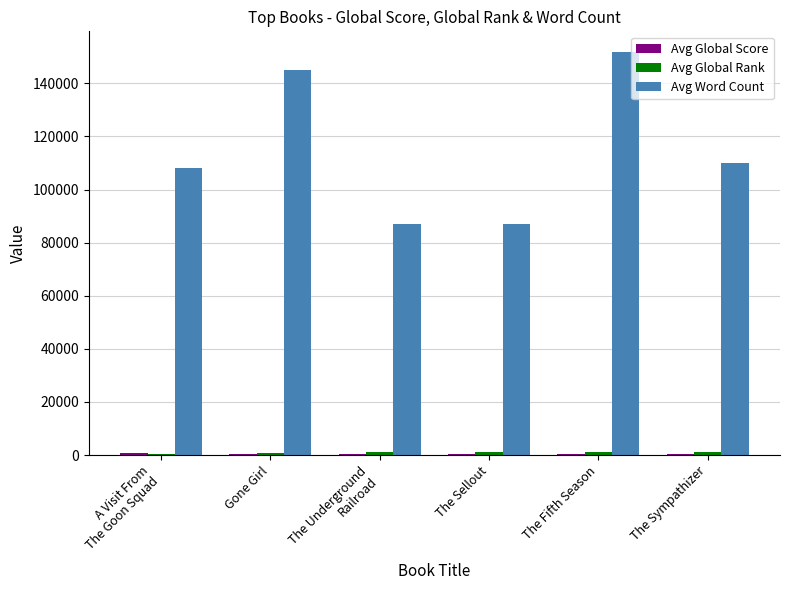

Are the bars horizontal?

No